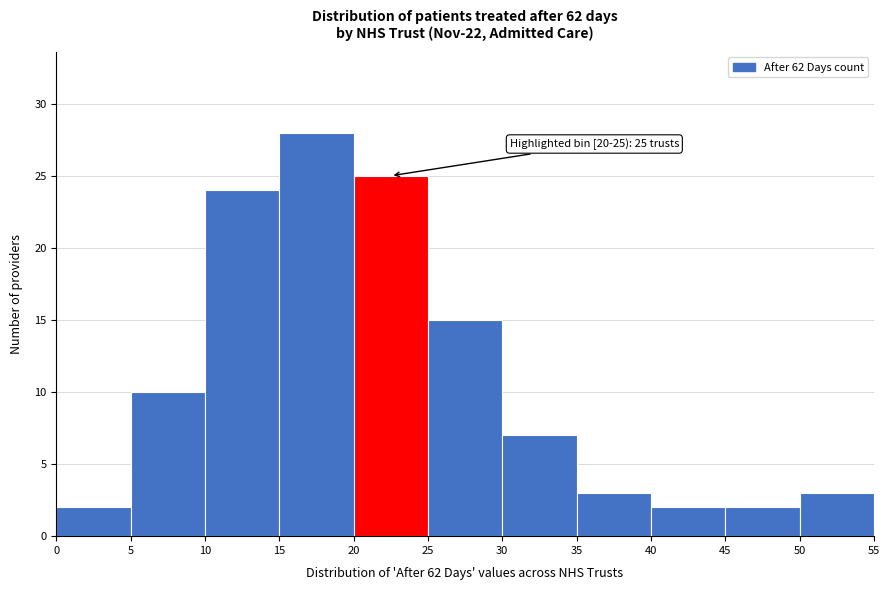

Over which range of the x-axis is the bar tallest?

15 to 20